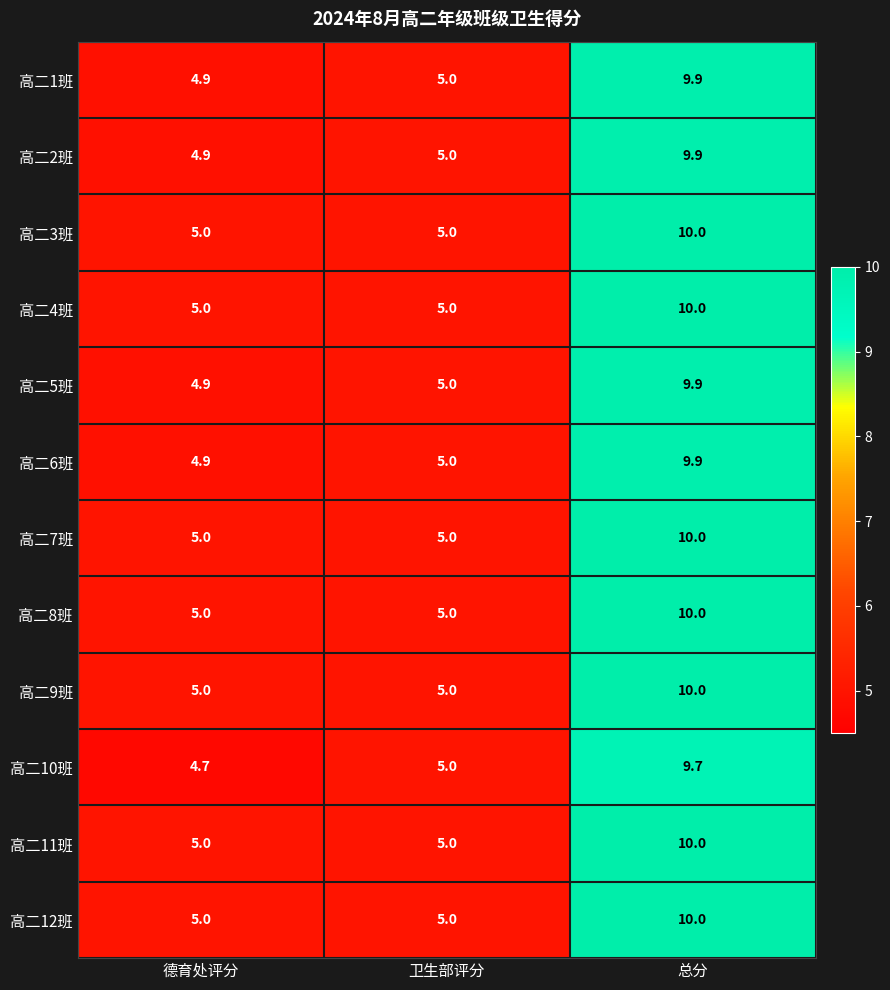

True or false: 高二10班 has a value of 9.7 at 总分.

True